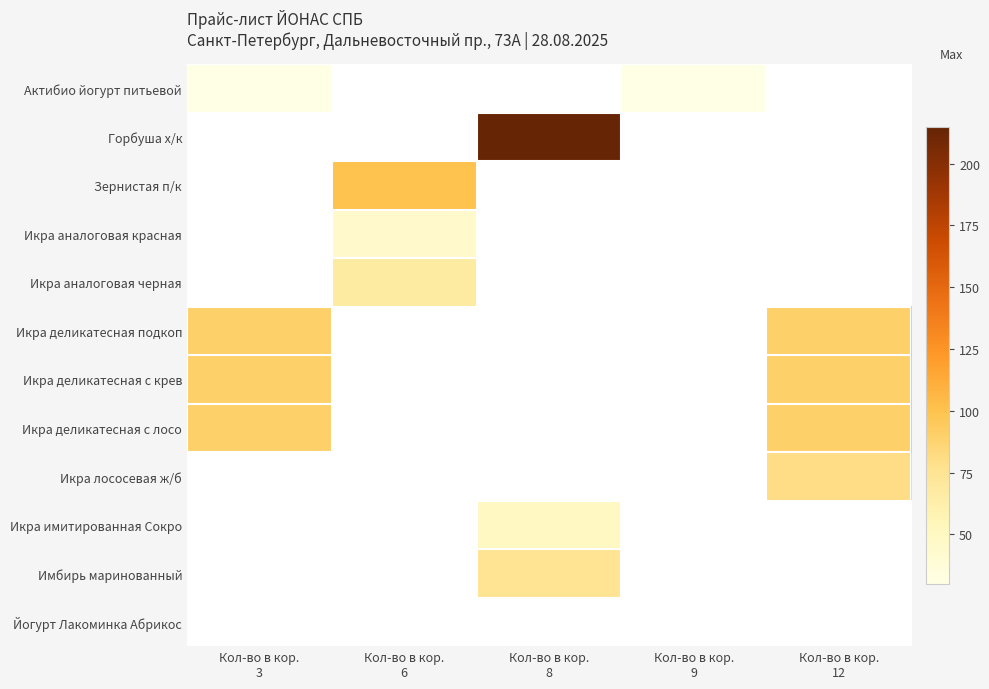

Between Кол-во в кор.
12 and Кол-во в кор.
8, which is larger?

Кол-во в кор.
8